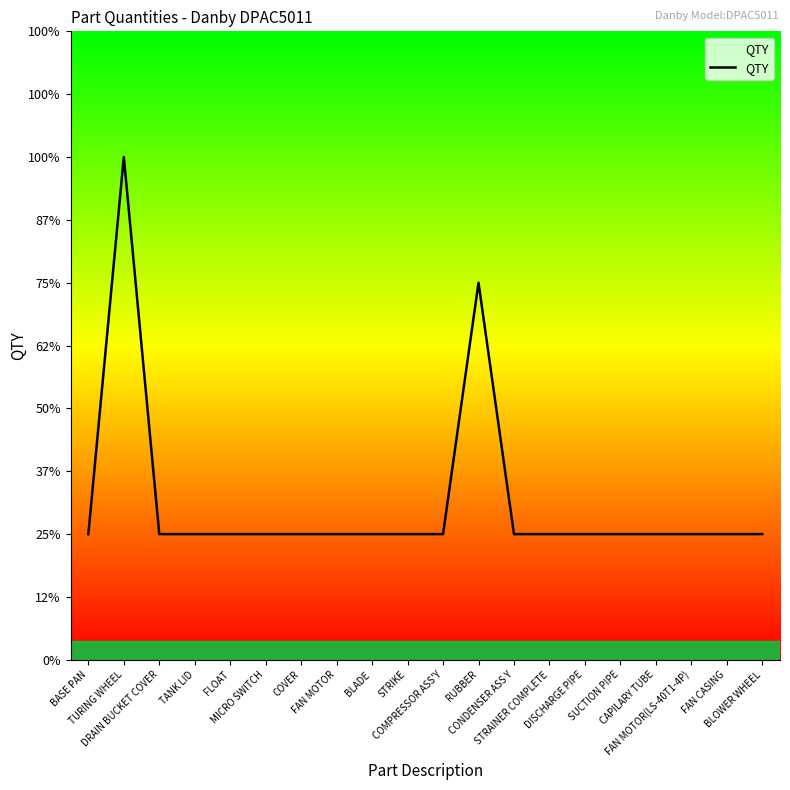

What is the value of the 9th point from the left?

1